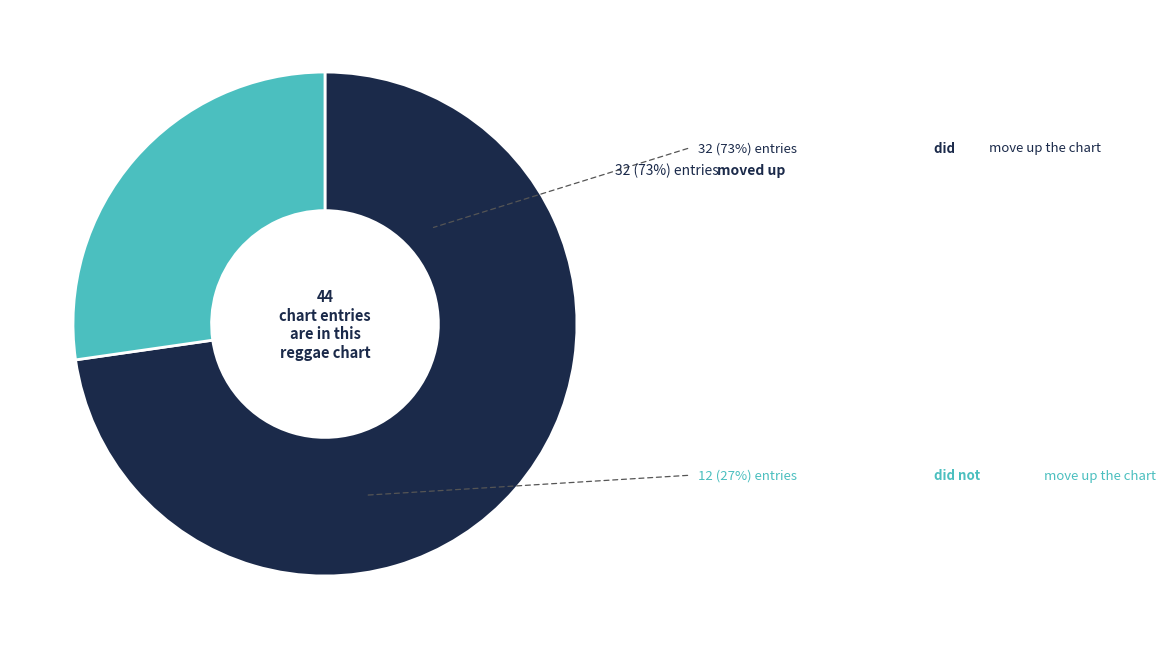

Is there any slice that represents more than half of the pie?

Yes